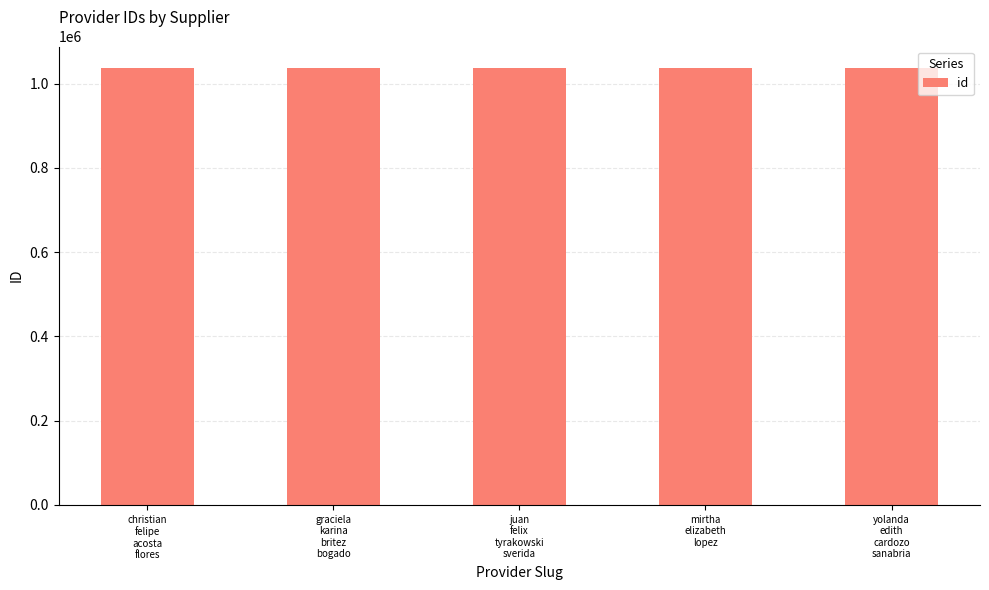

What is the average value?

1036385